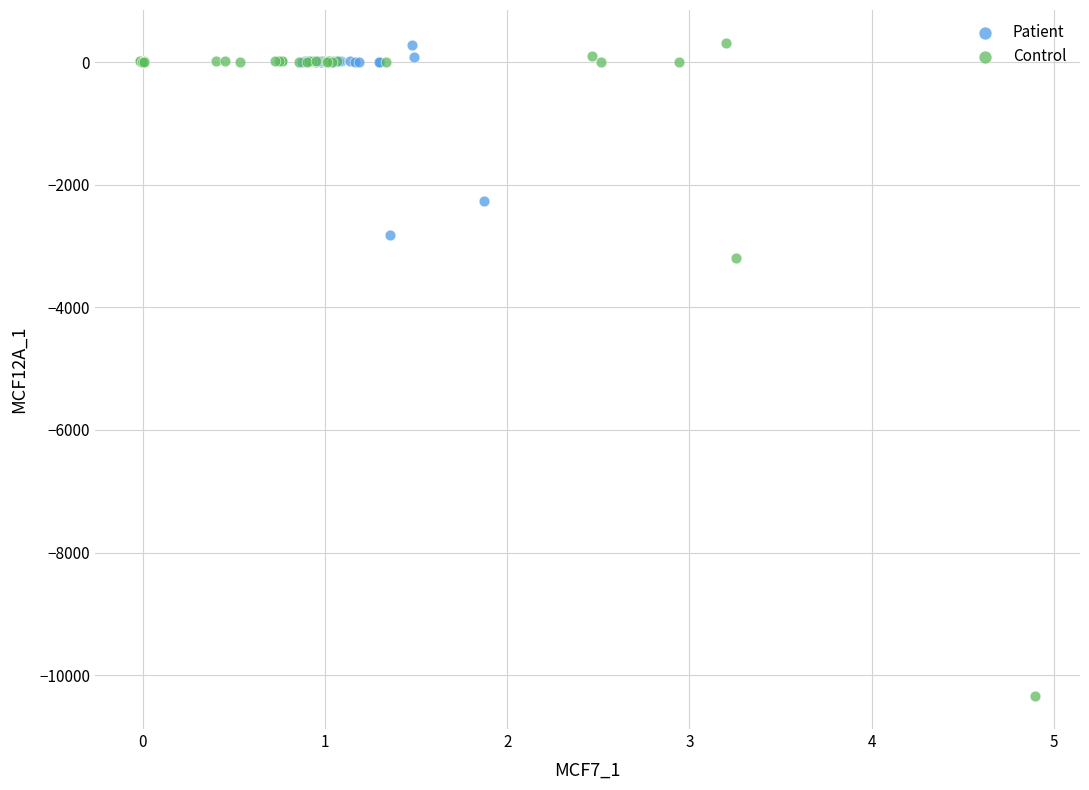

Which series reaches the minimum Y coordinate?

Control